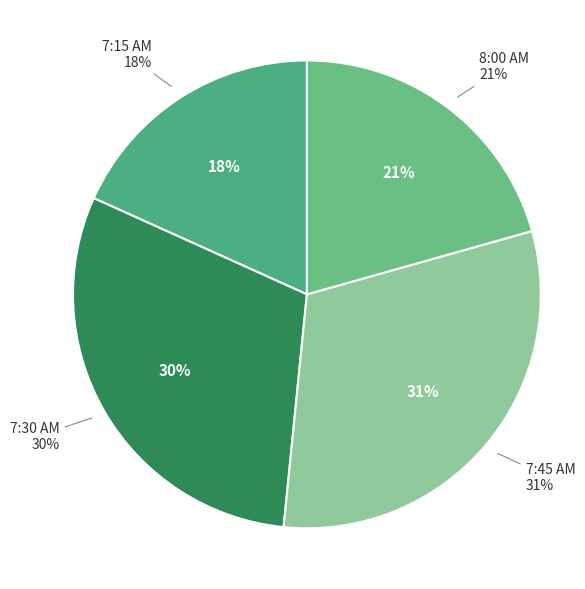

What is the smallest slice in the pie chart?

7:15 AM